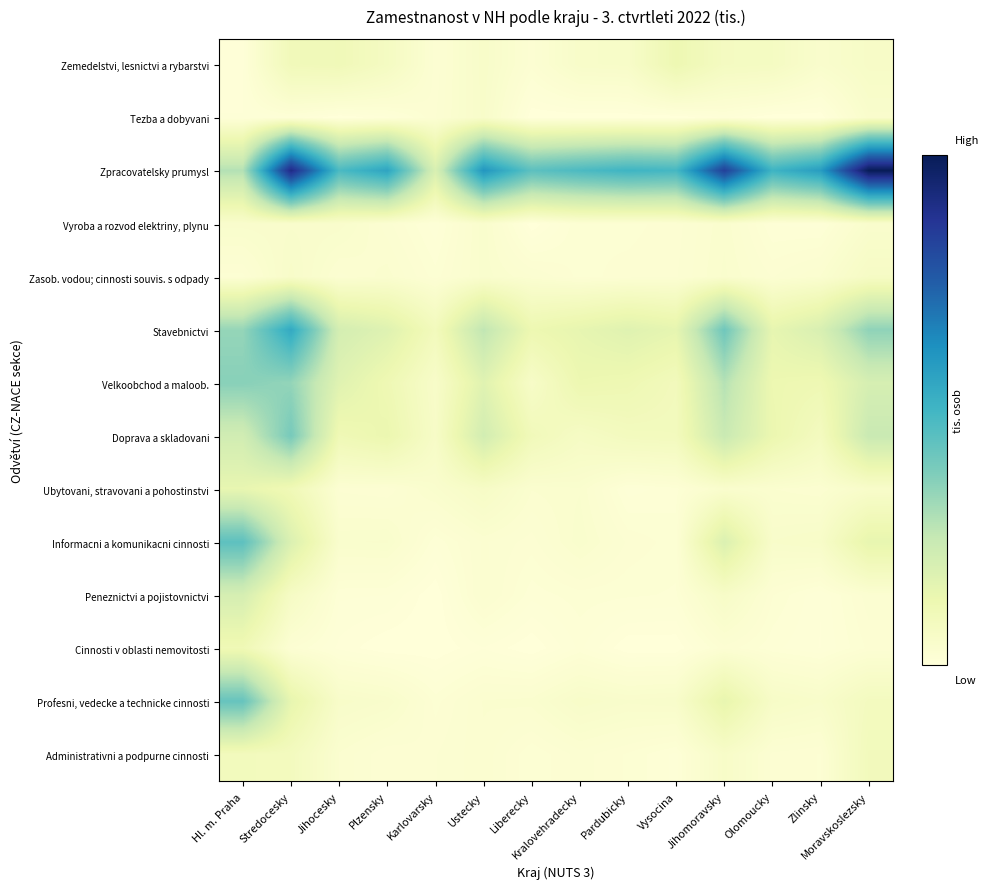

Rank the series at Moravskoslezsky from lowest to highest value.

Cinnosti v oblasti nemovitosti, Peneznictvi a pojistovnictvi, Vyroba a rozvod elektriny, plynu, Tezba a dobyvani, Ubytovani, stravovani a pohostinstvi, Zemedelstvi, lesnictvi a rybarstvi, Zasob. vodou; cinnosti souvis. s odpady, Profesni, vedecke a technicke cinnosti, Administrativni a podpurne cinnosti, Informacni a komunikacni cinnosti, Velkoobchod a maloob., Doprava a skladovani, Stavebnictvi, Zpracovatelsky prumysl